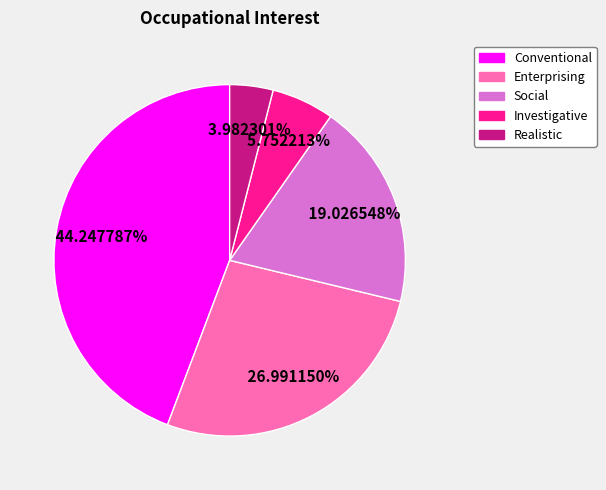

Does any single category account for the majority?

No